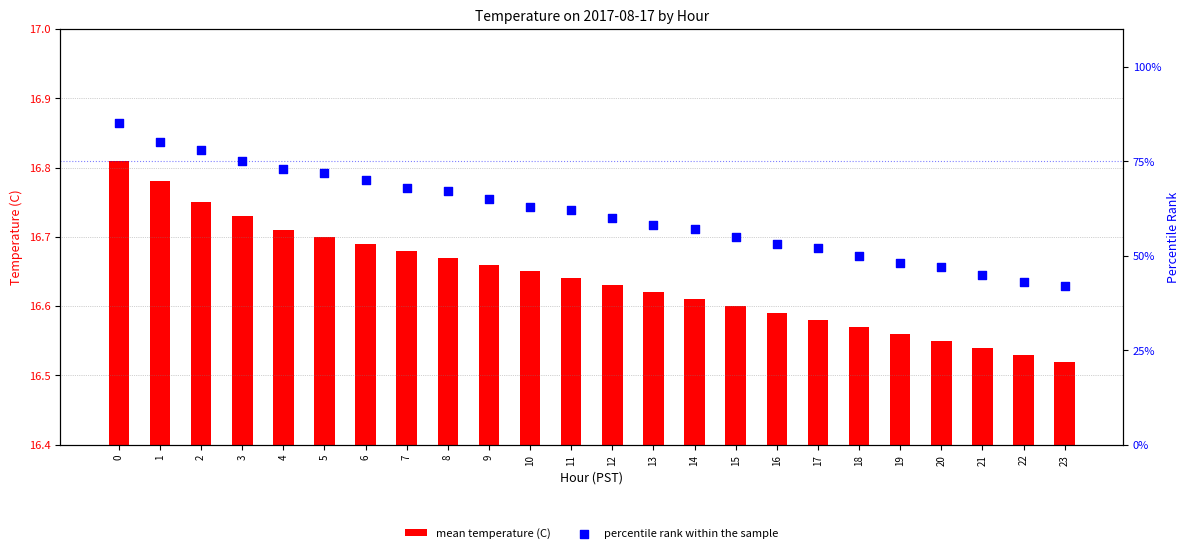

Which series contains the highest Y value?

percentile rank within the sample